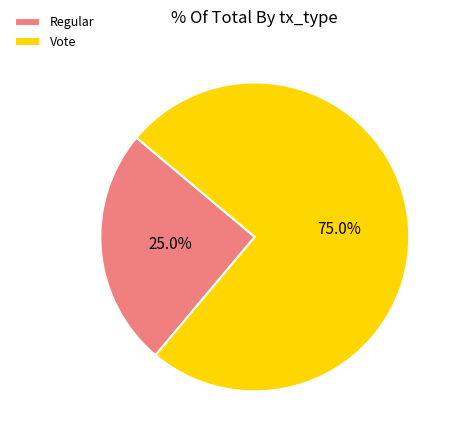

Combined, do Vote and Regular account for over 50%?

Yes